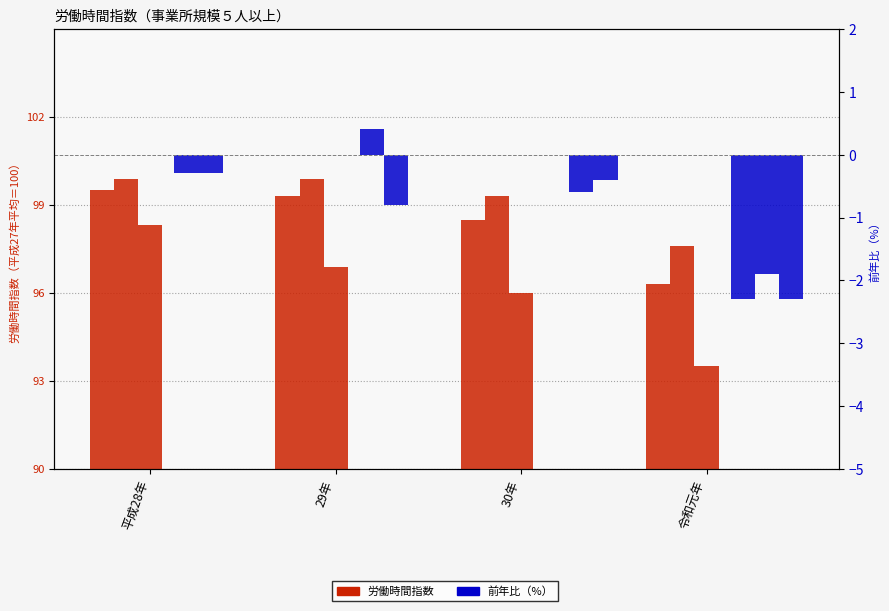

What is the smallest value displayed?

-2.3